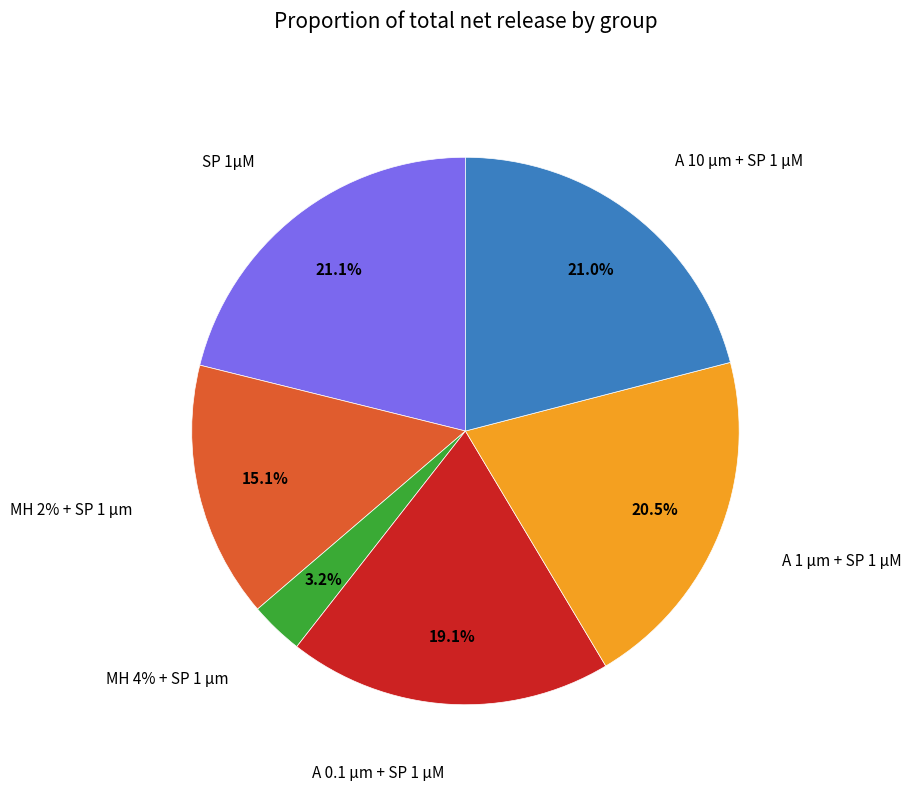

To the nearest percent, what portion does MH 4% + SP 1 µm represent?

3%